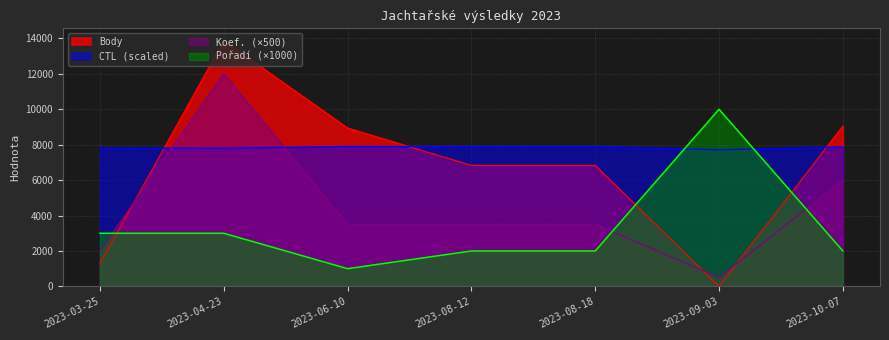

What position from the right is 2023-10-07?

1